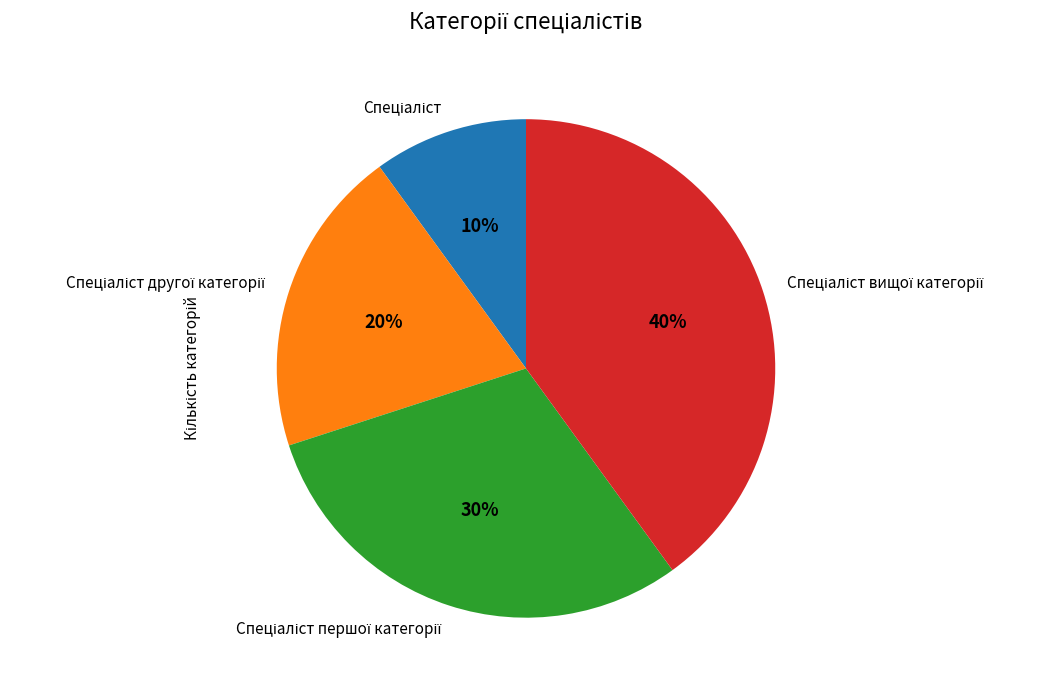

To the nearest percent, what is the difference between the largest and smallest slice percentages?

30%